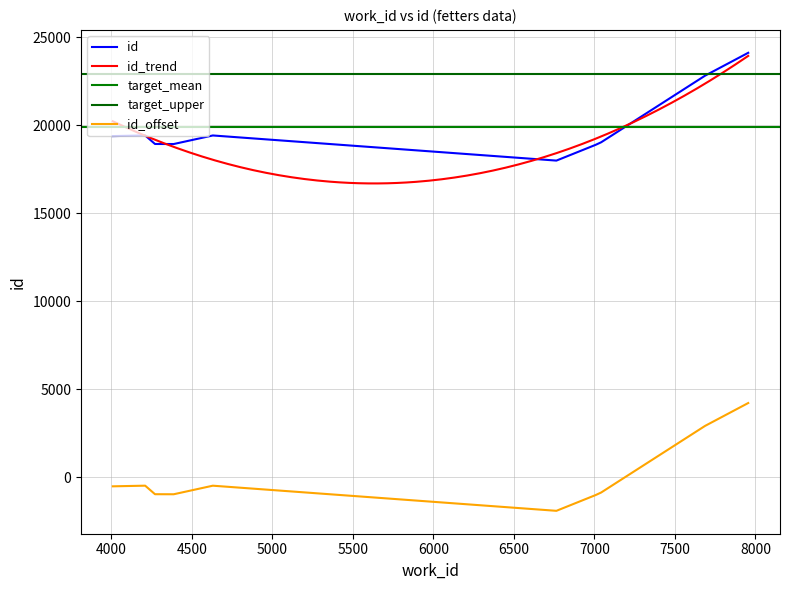

True or false: work_id_numeric has more than 2 points higher than both neighbors.

True